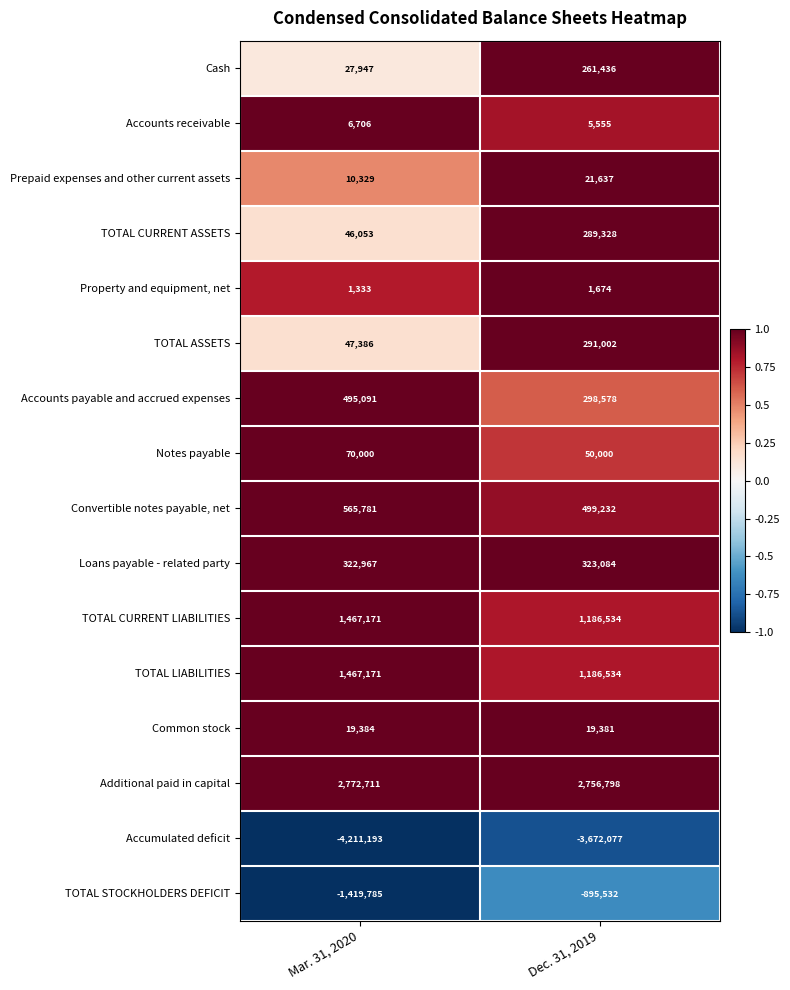

True or false: Convertible notes payable, net has a value of 499232 at Dec. 31, 2019.

True